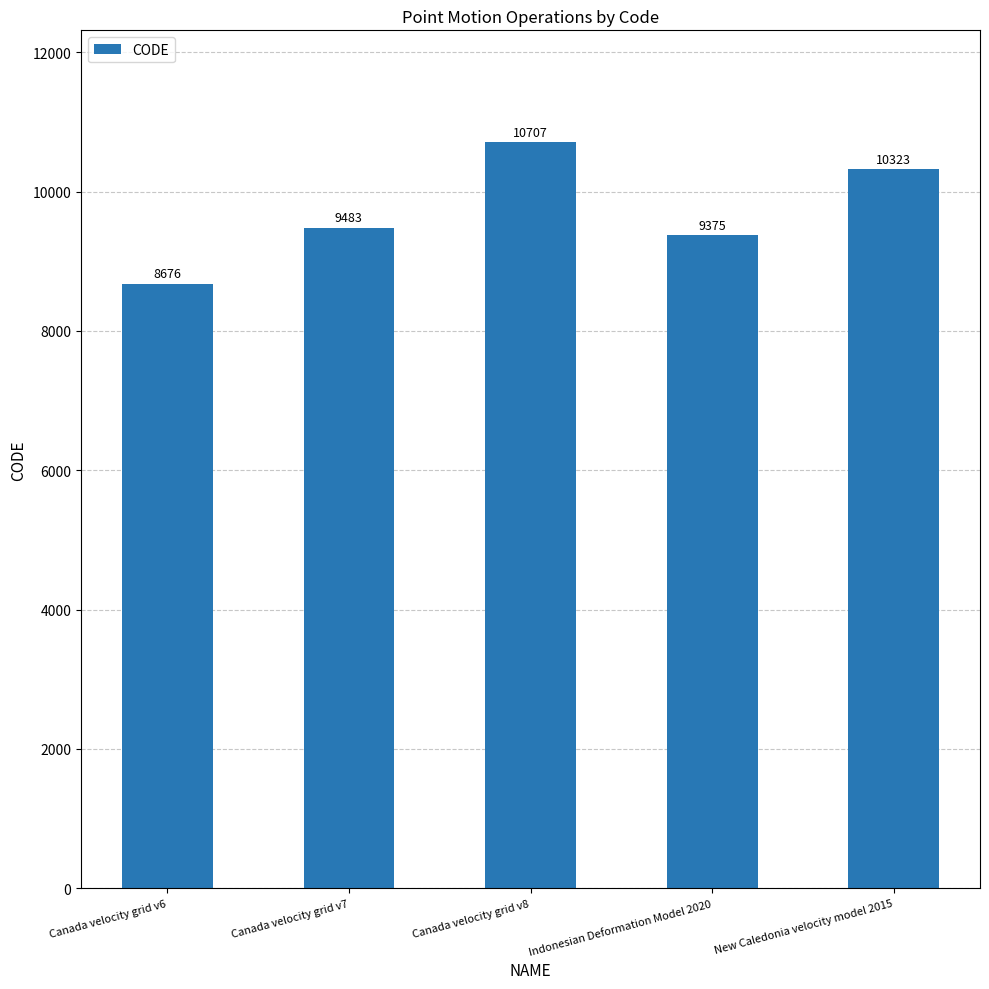

What is the greatest value displayed?

10707